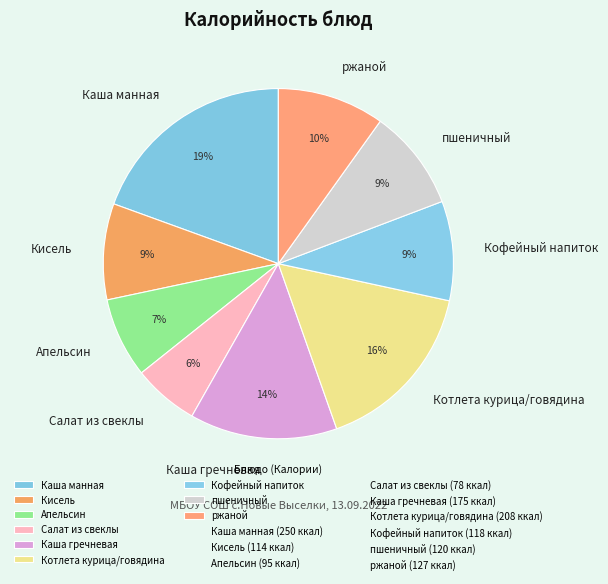

Do Каша гречневая and Салат из свеклы together represent more than half of the pie?

No